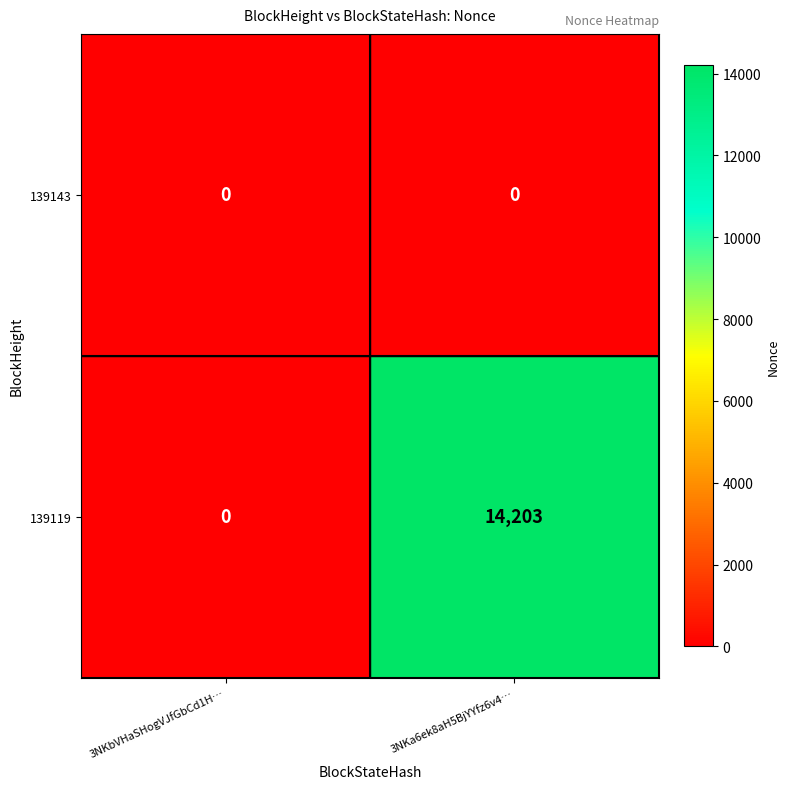

List the series in order of their overall mean, lowest first.

139143, 139119